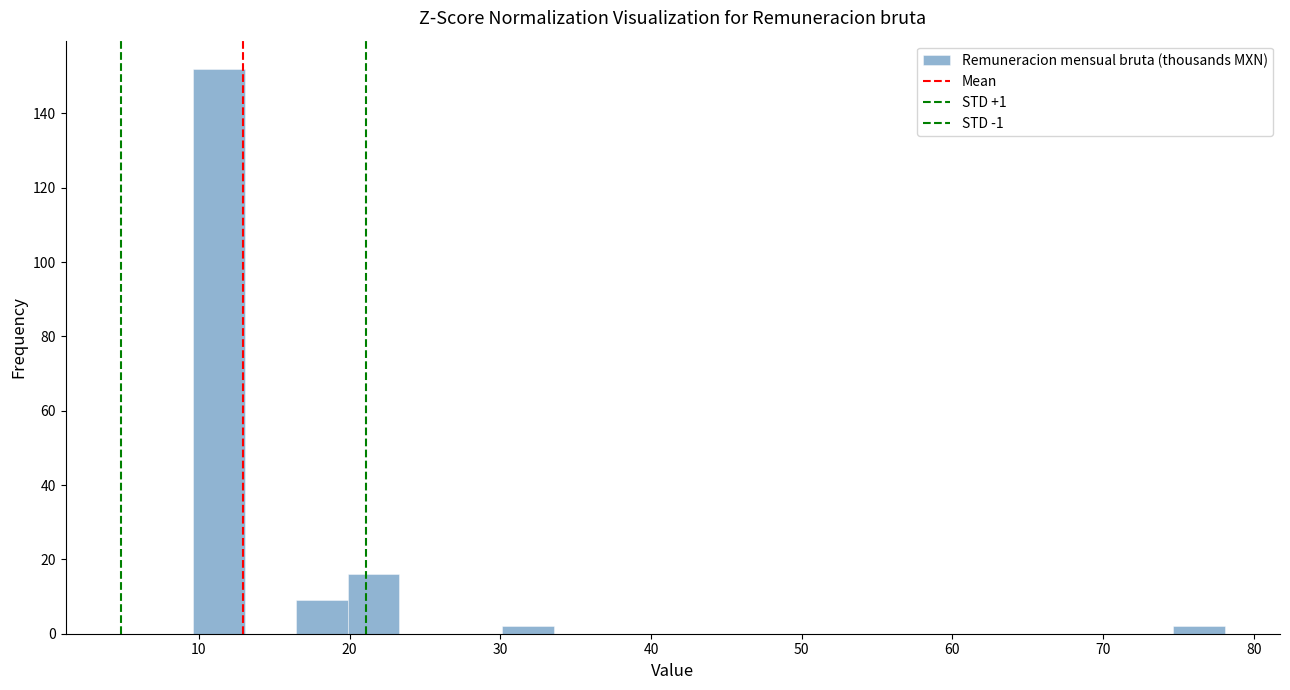

Read against the x-axis, roughly where is the centre of the tallest bar?

11